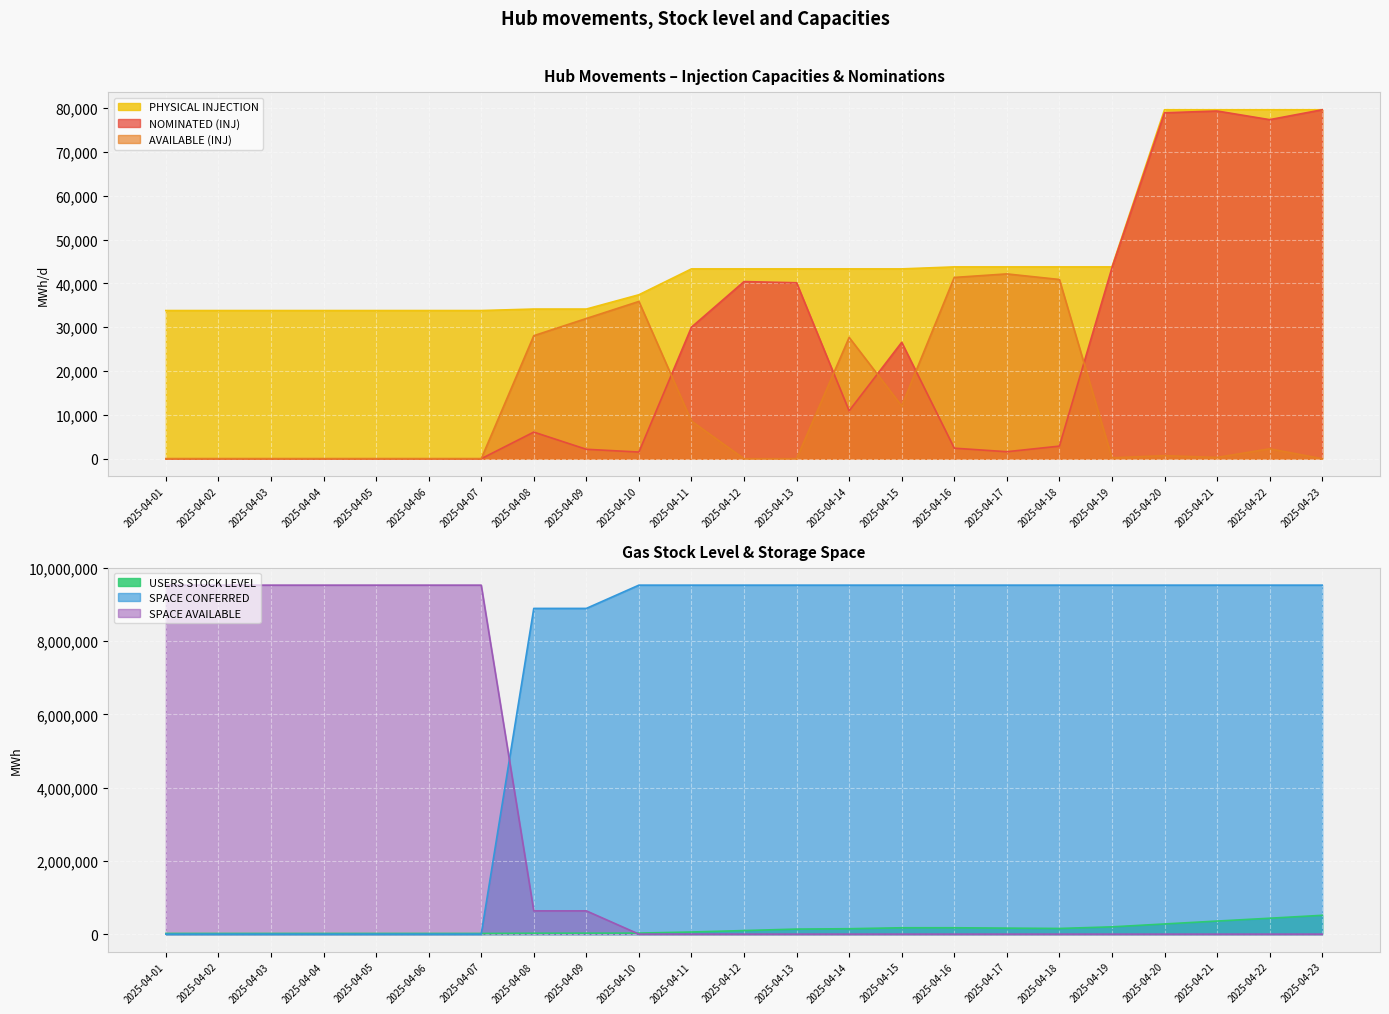

Is the value of AVAILABLE (INJ) at 2025-04-11 greater than the value of PHYSICAL INJECTION at 2025-04-13?

No